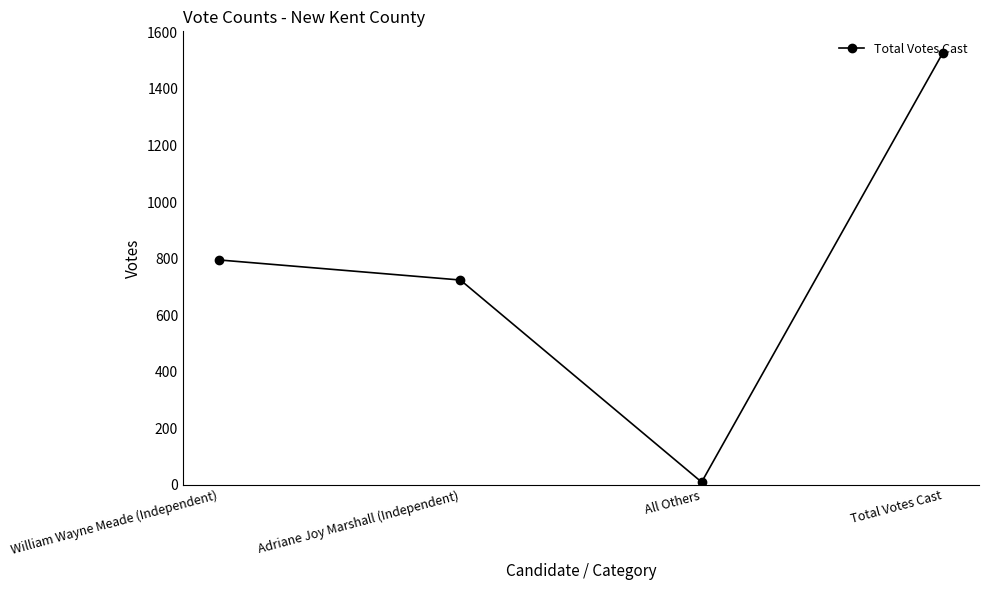

What is the sum of all values?

3056